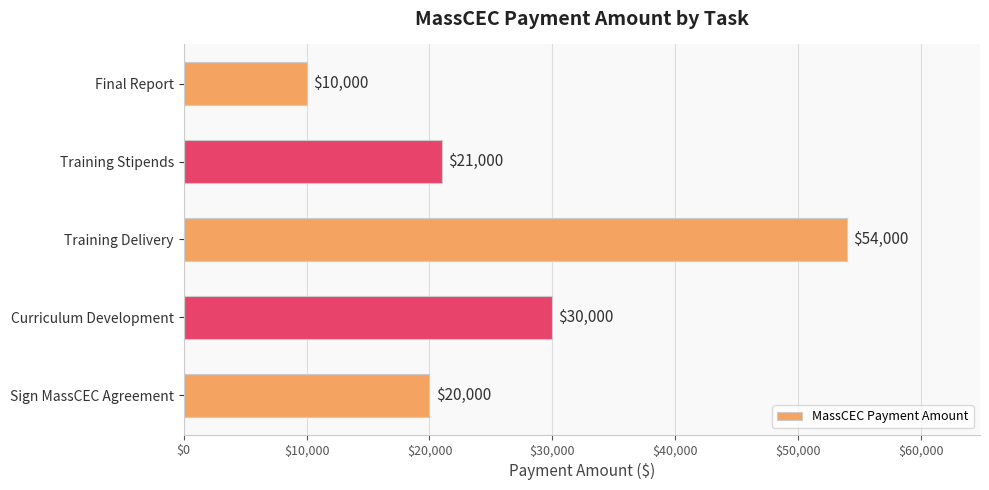

What is the greatest value displayed?

54000